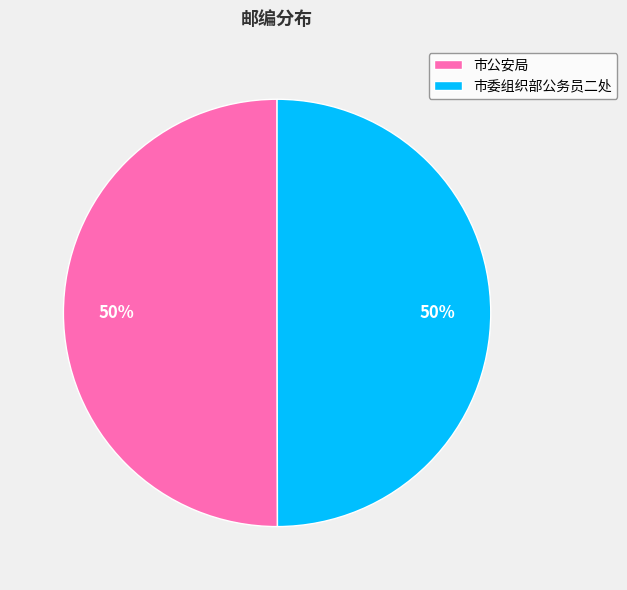

To the nearest percent, what is the combined percentage of 市公安局 and 市委组织部公务员二处?

100%